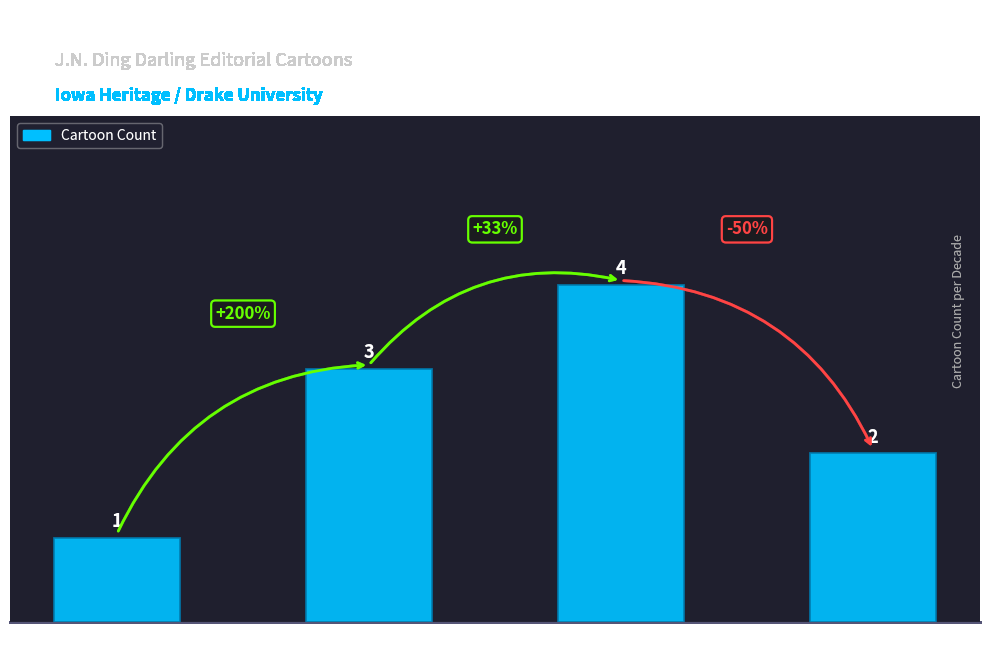

Reading left to right, list all the values displayed in this chart.

1910s=1	1920s=3	1940s=4	1950s=2